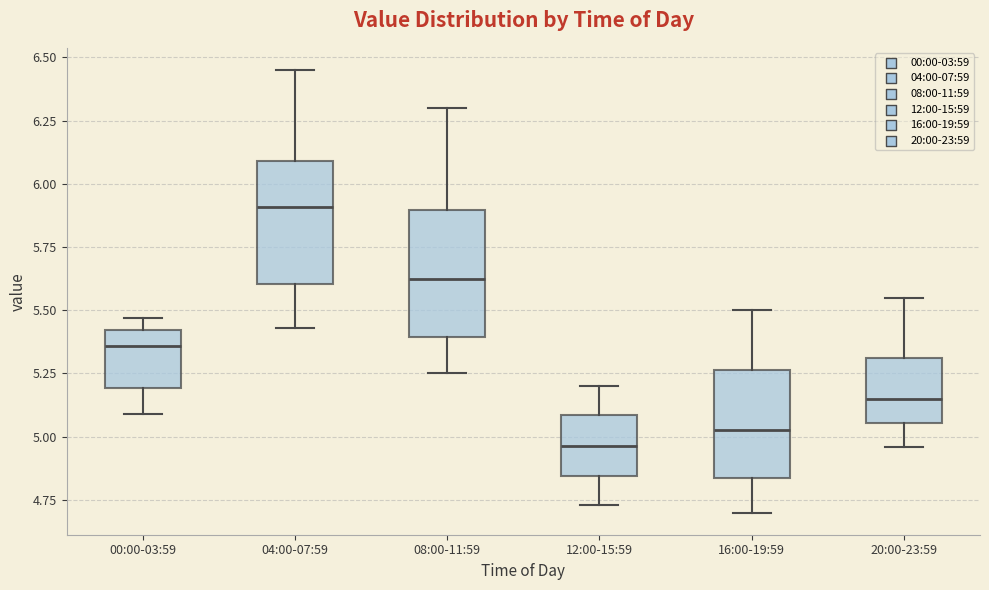

Which box has the lowest median line?

12:00-15:59